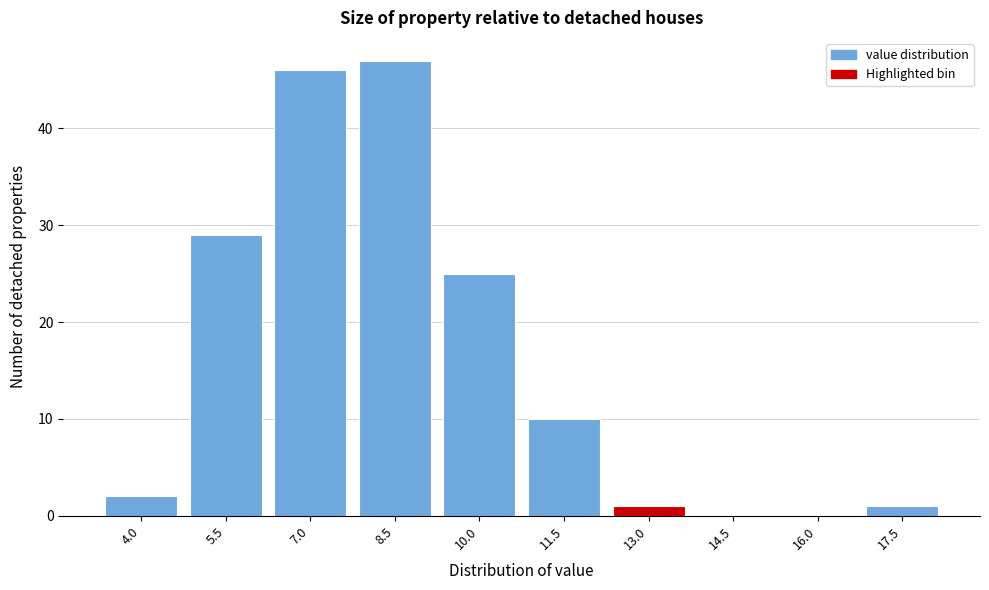

Reading right to left, extract all data points from this chart.

17.5=1	16.0=0	14.5=0	13.0=1	11.5=10	10.0=25	8.5=47	7.0=46	5.5=29	4.0=2